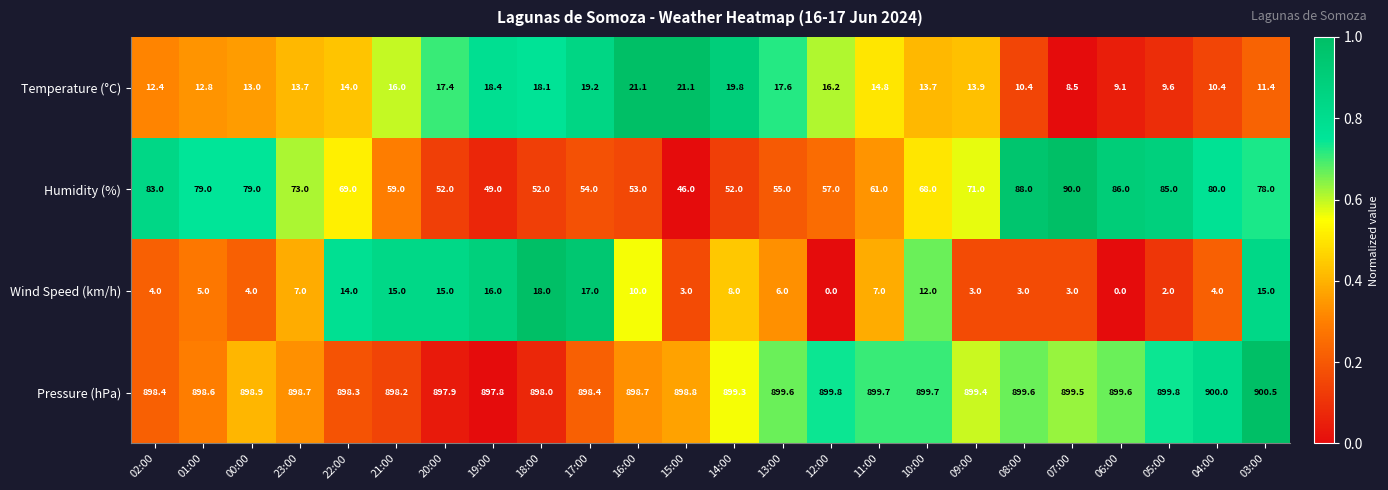

At how many categories does at least one series exceed 634?

24